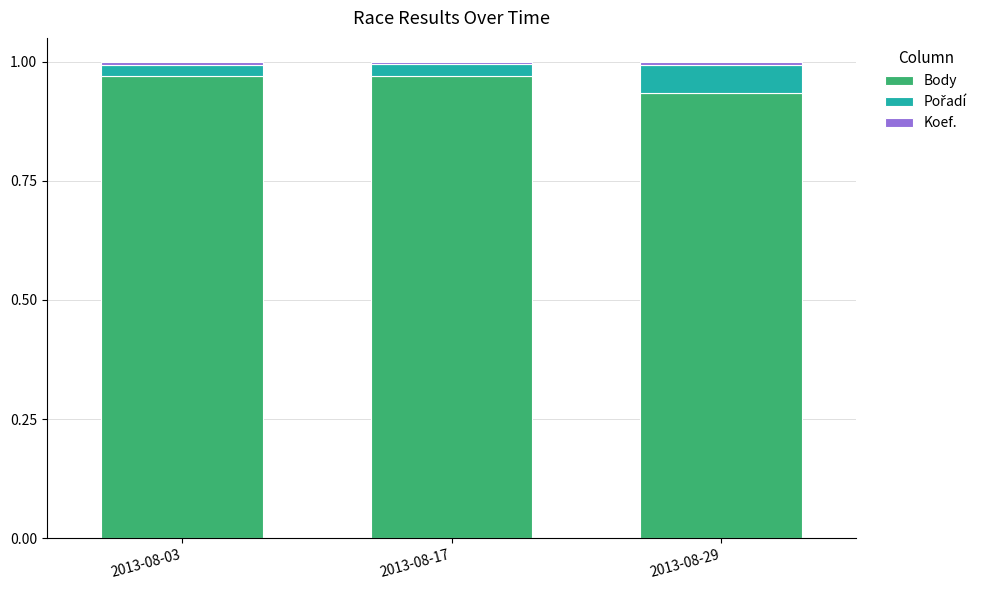

The Body series shows 1.3 at 2013-08-03. True or false?

False